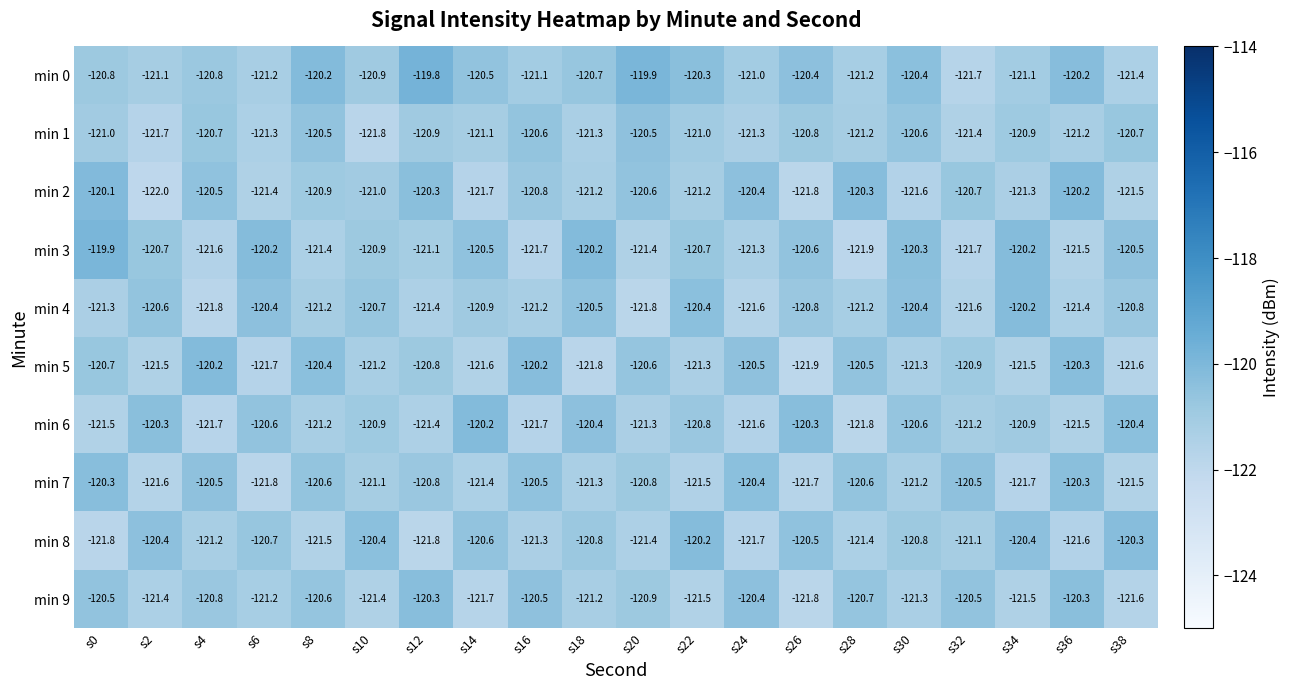

How many data points does each series have?

20